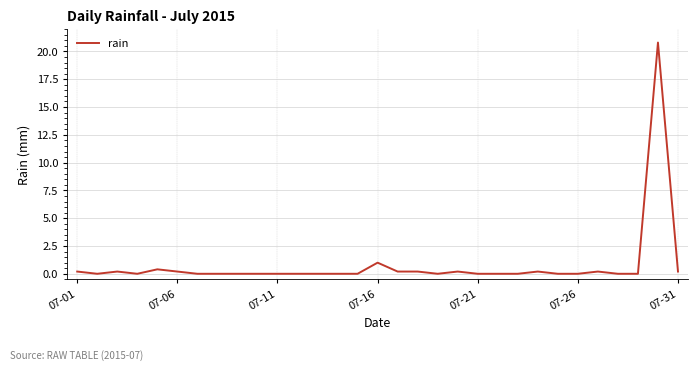

What is the difference between the maximum and minimum values?

20.8